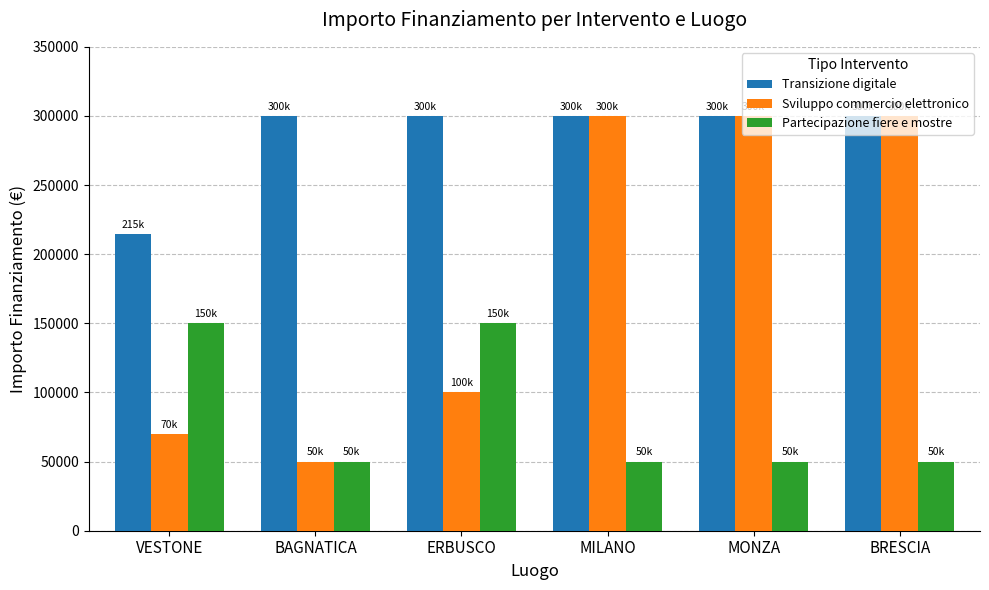

The Transizione digitale series shows 167964 at MILANO. True or false?

False